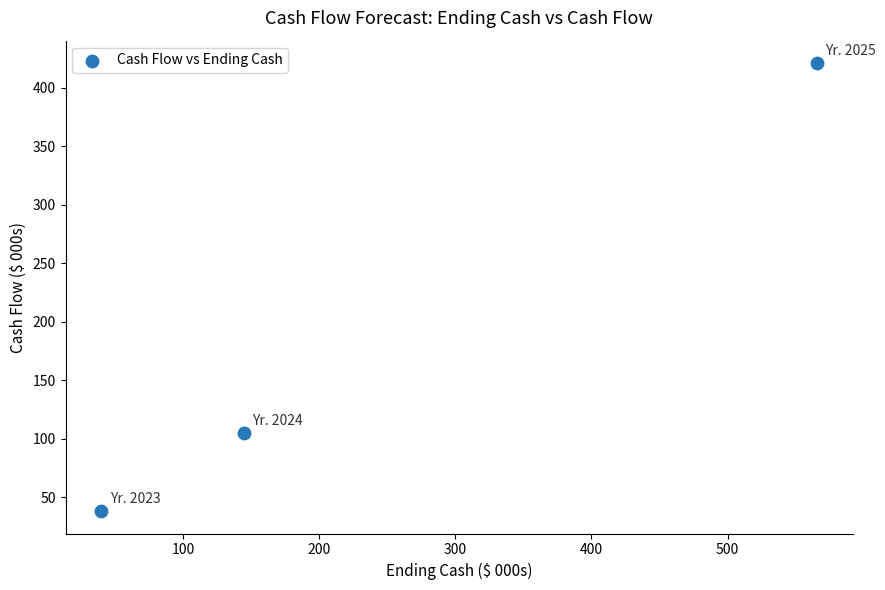

What is the range of Y values (max minus min)?

382.8